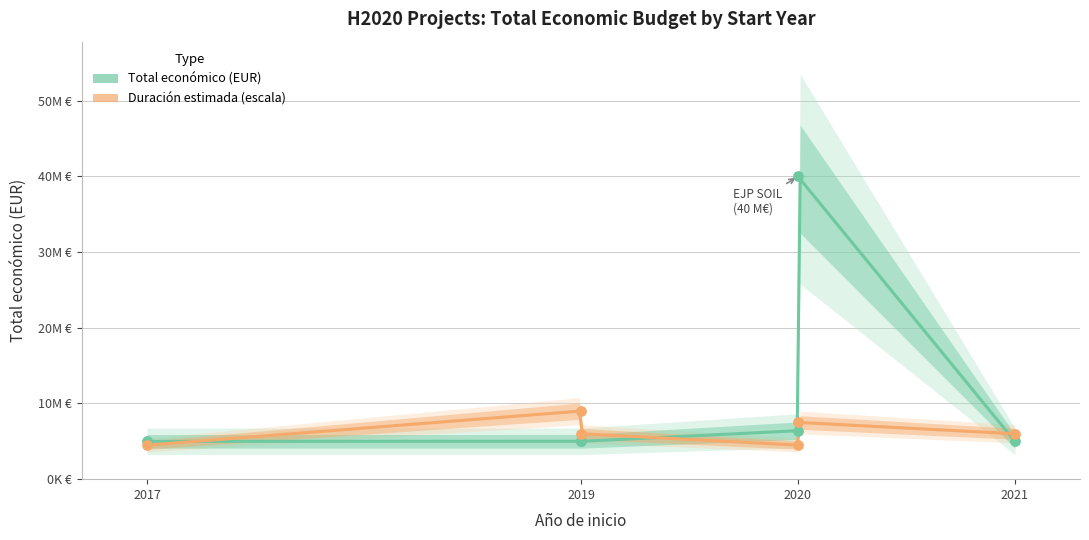

What is the change in value from 2019 to 2017?

-2994